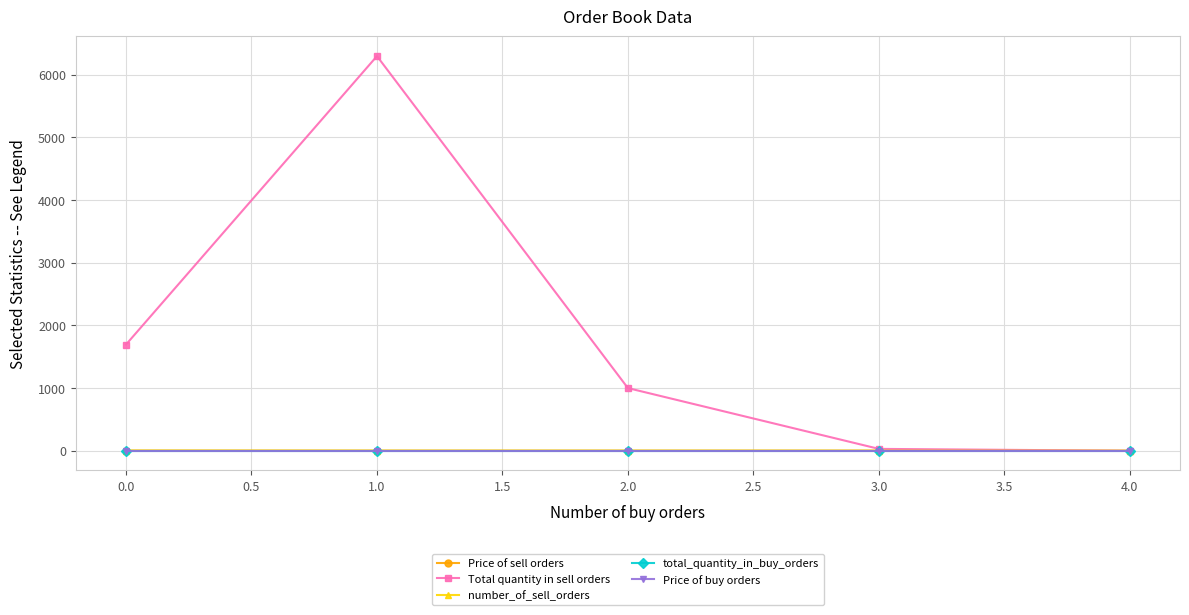

Which series has the largest total across all categories?

Total quantity in sell orders